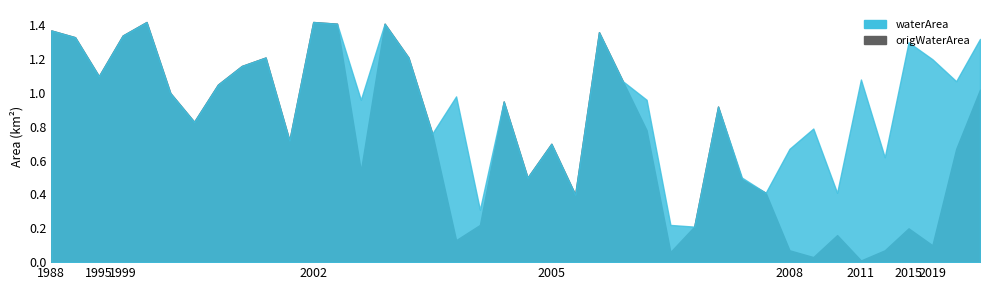

Which label corresponds to the largest value in the chart?

2000_07